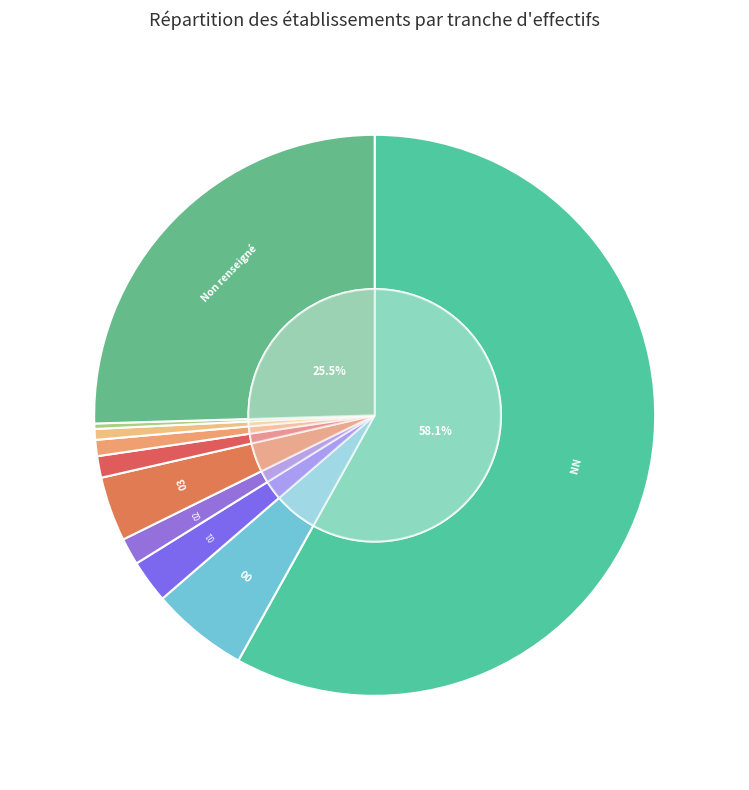

What portion of the pie excludes 03?

96.3%